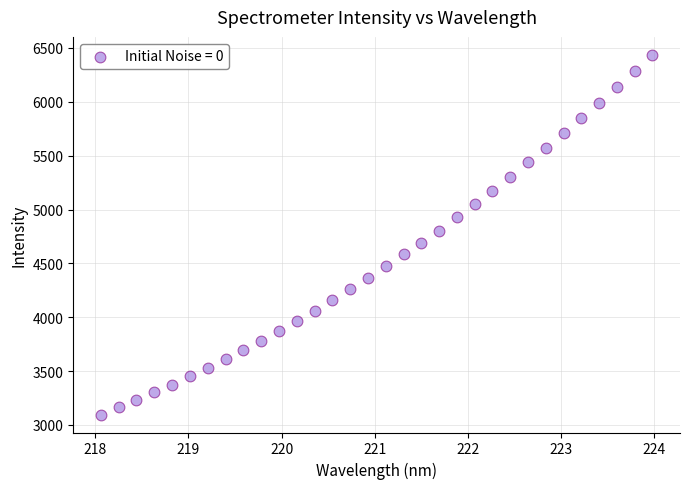

What is the range of X values (max minus min)?

5.9